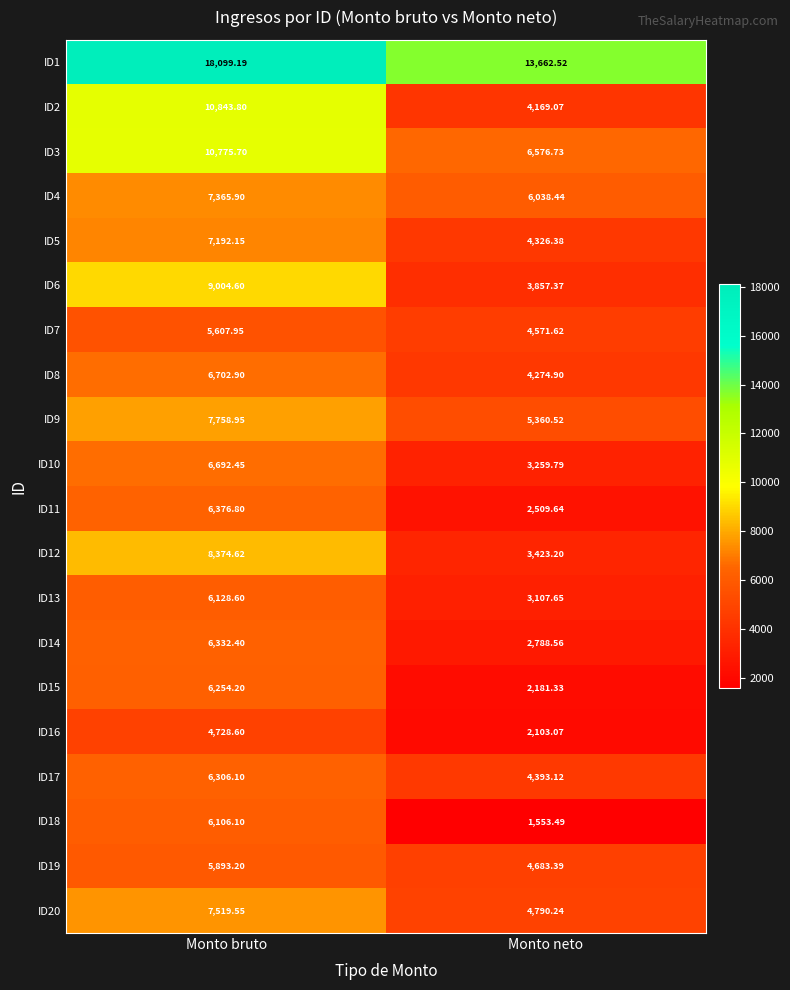

Where is ID4 nearest to the value 6702?

Monto neto